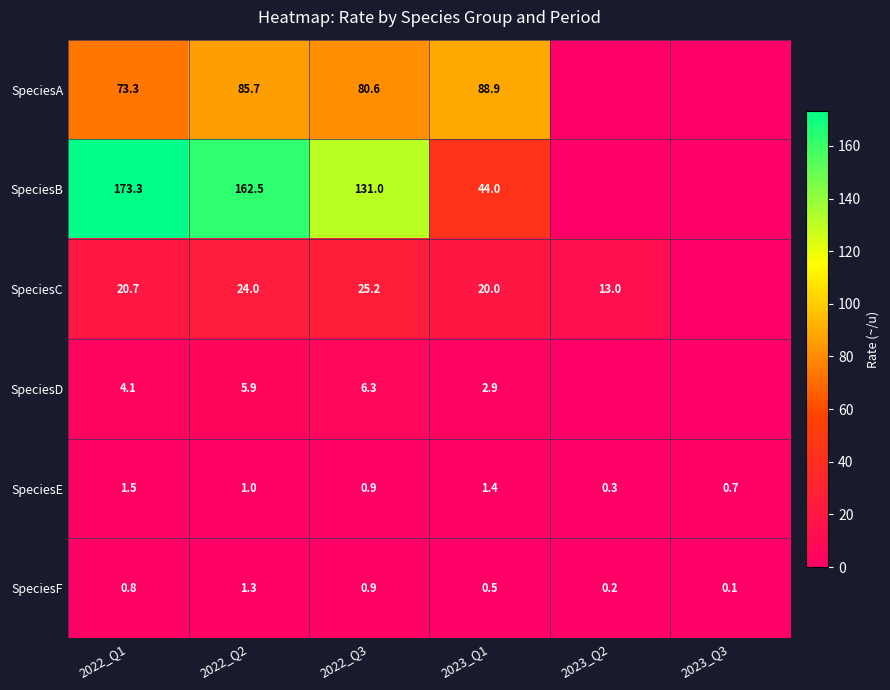

What is the sum of all SpeciesF values?

3.8